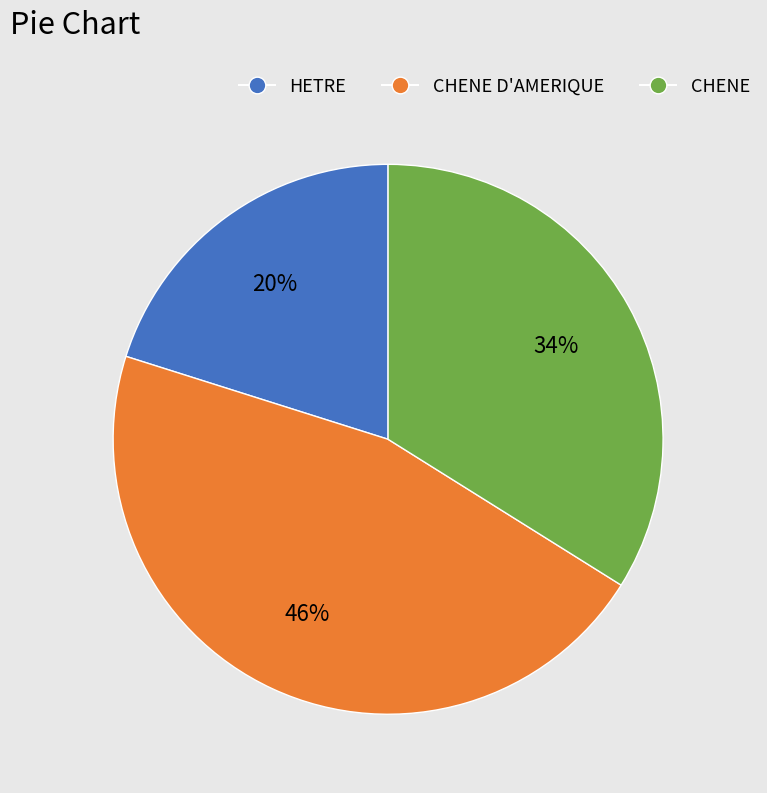

To the nearest percent, what is the difference between the largest and smallest slice percentages?

26%